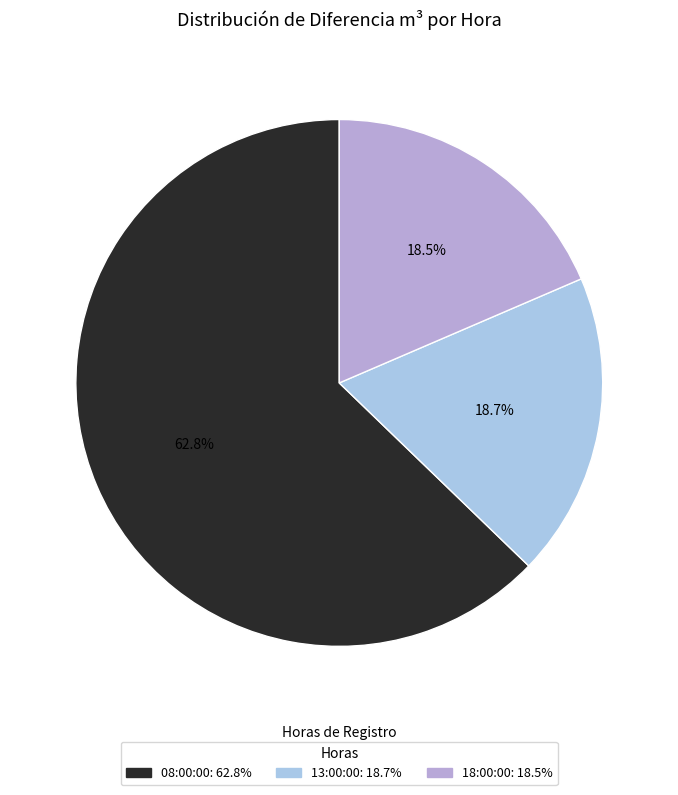

Combined, do 18:00:00 and 08:00:00 account for over 50%?

Yes